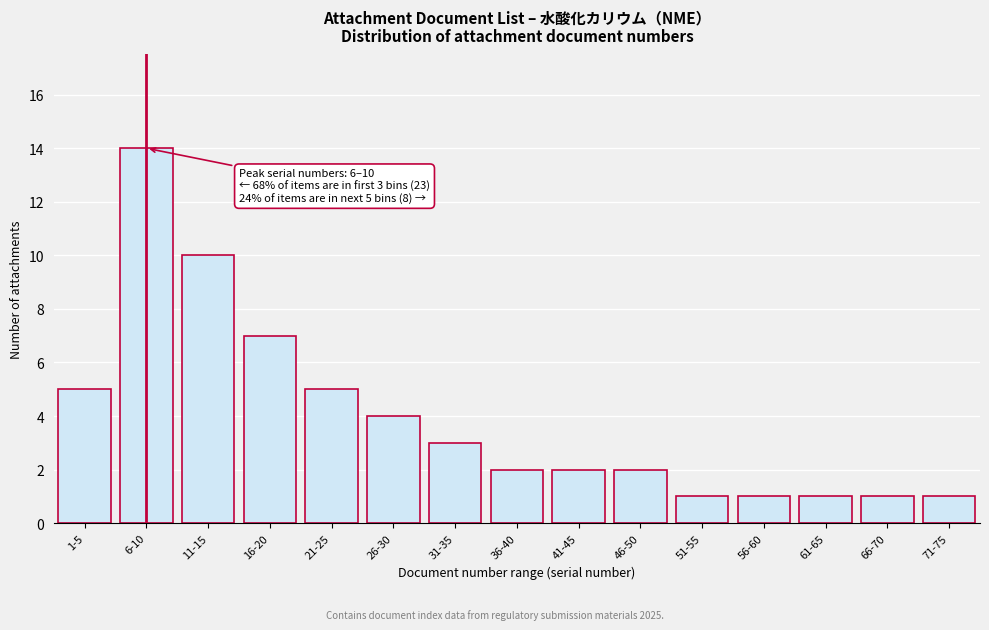

Reading left to right, extract all data points from this chart.

5	14	10	7	5	4	3	2	2	2	1	1	1	1	1